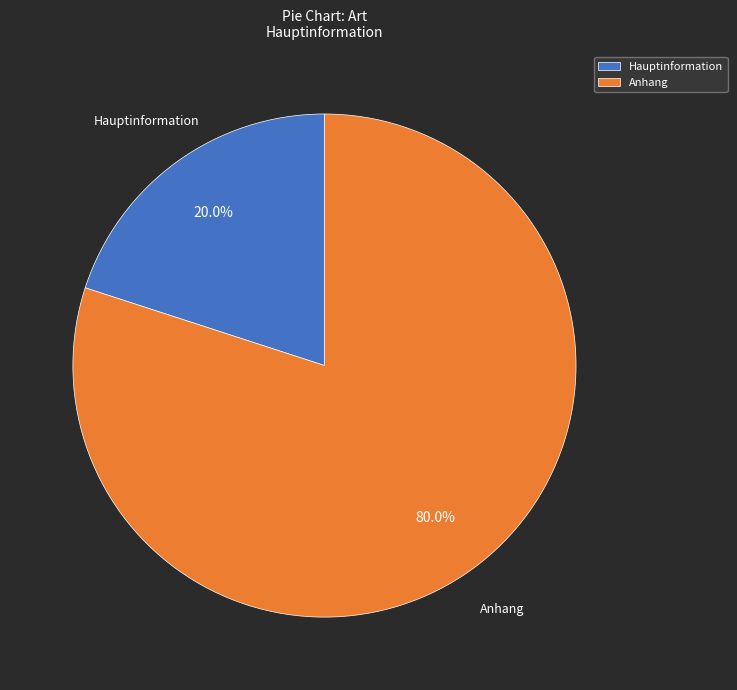

The Anhang slice represents 89% of the pie. True or false?

False